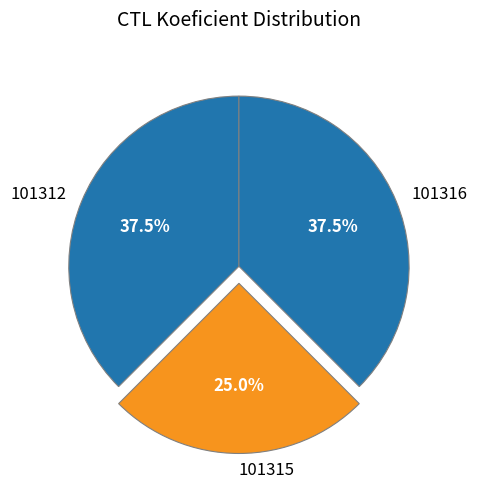

The 101315 slice represents 18% of the pie. True or false?

False